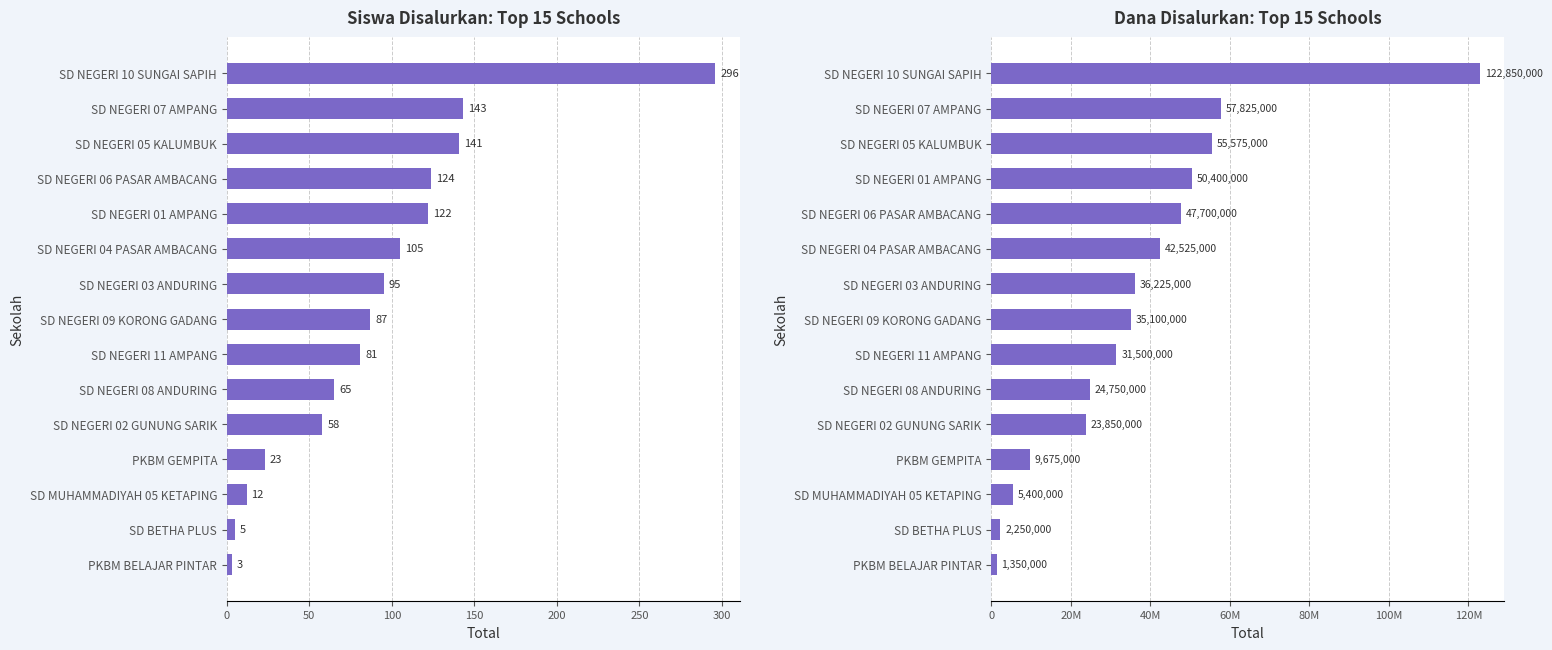

Does the chart contain any negative values?

No